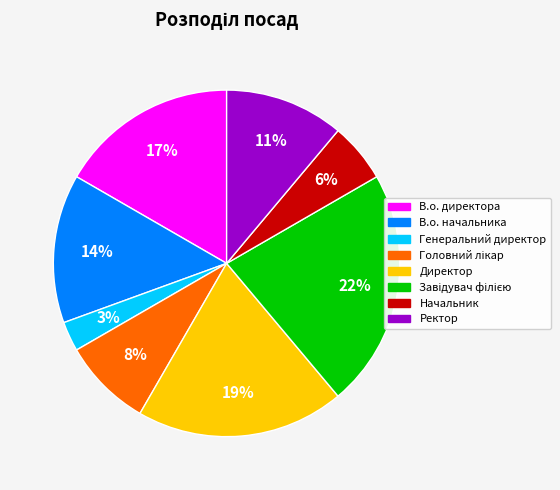

Which slice is the smallest?

Генеральний директор